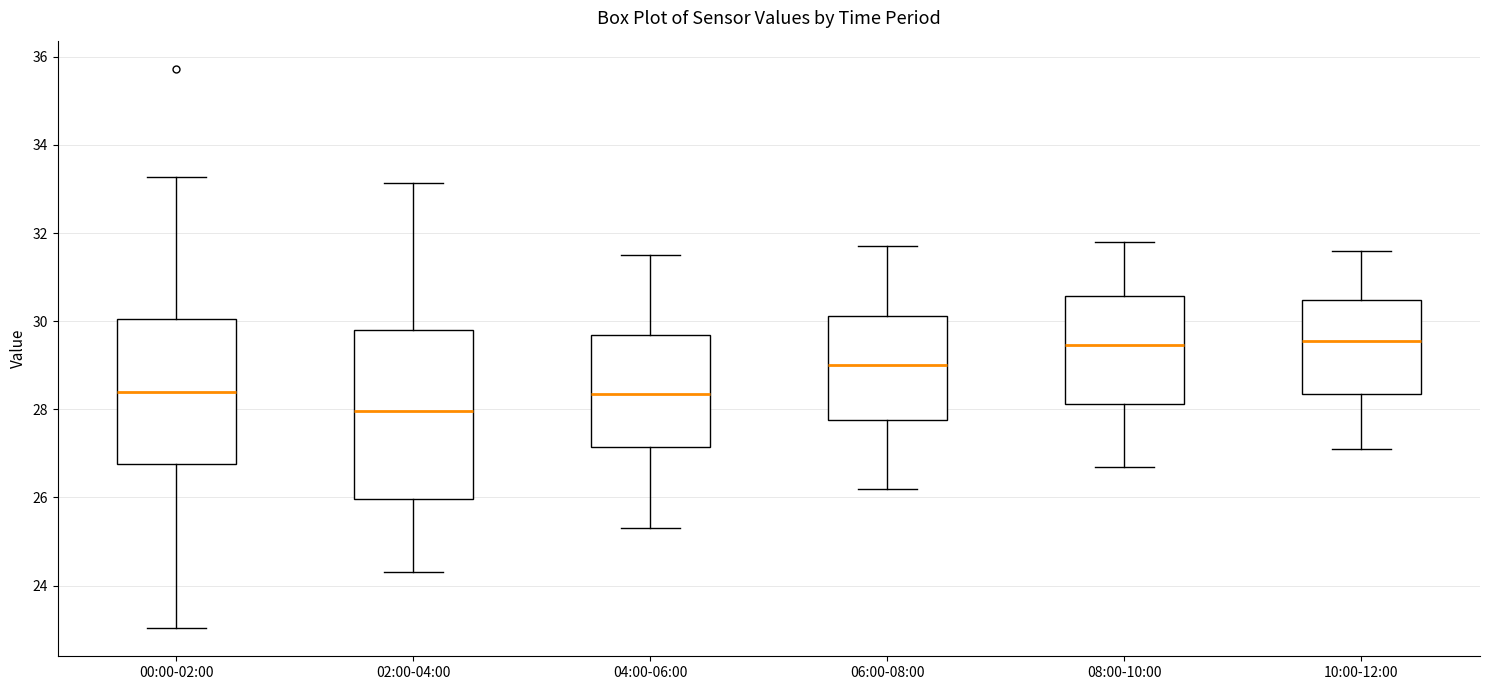

Which box is the tallest, from its lower edge to its upper edge?

02:00-04:00